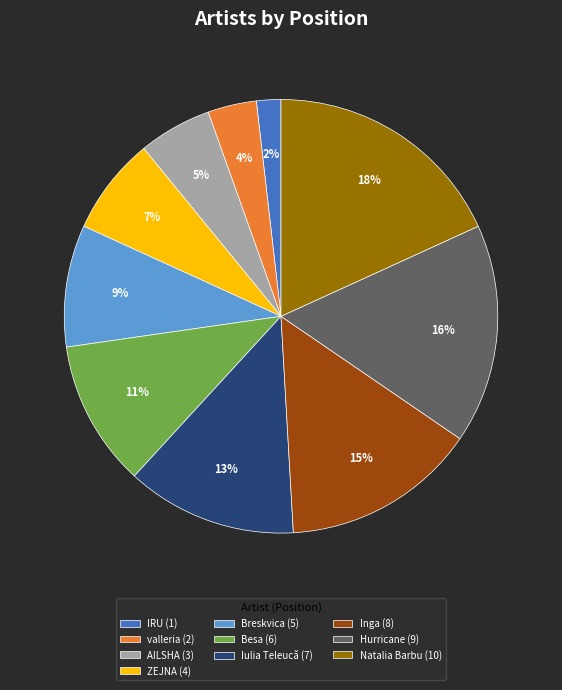

Count the number of slices in the pie.

10